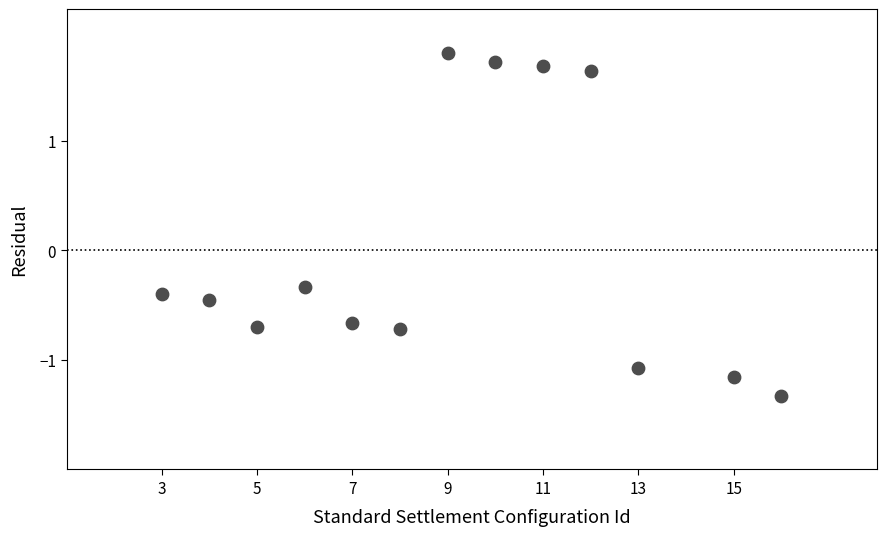

What Y value in the scatter plot is closest to 0?

-0.3